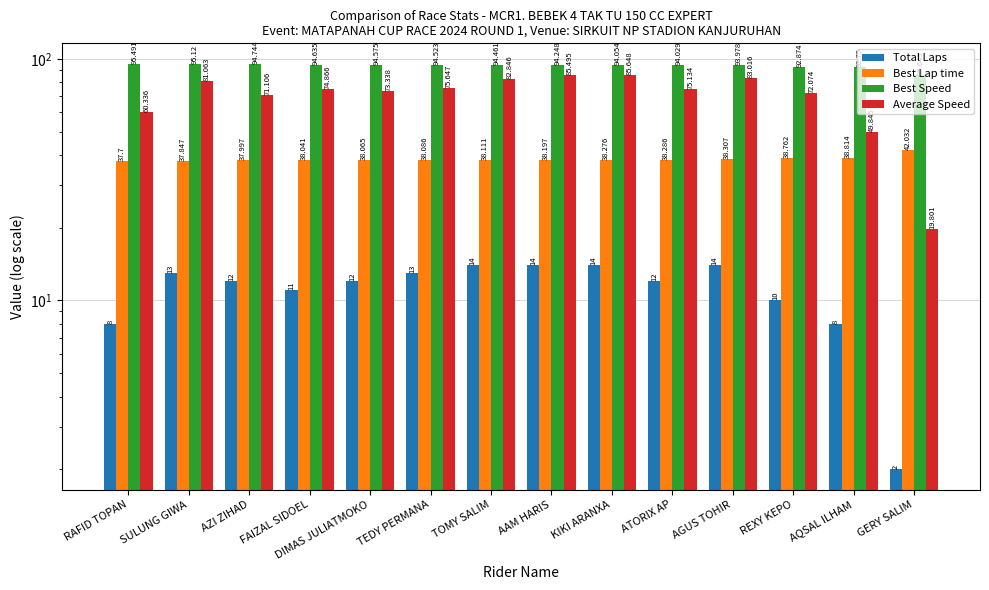

What is the sum of all Total Laps values?

157.0